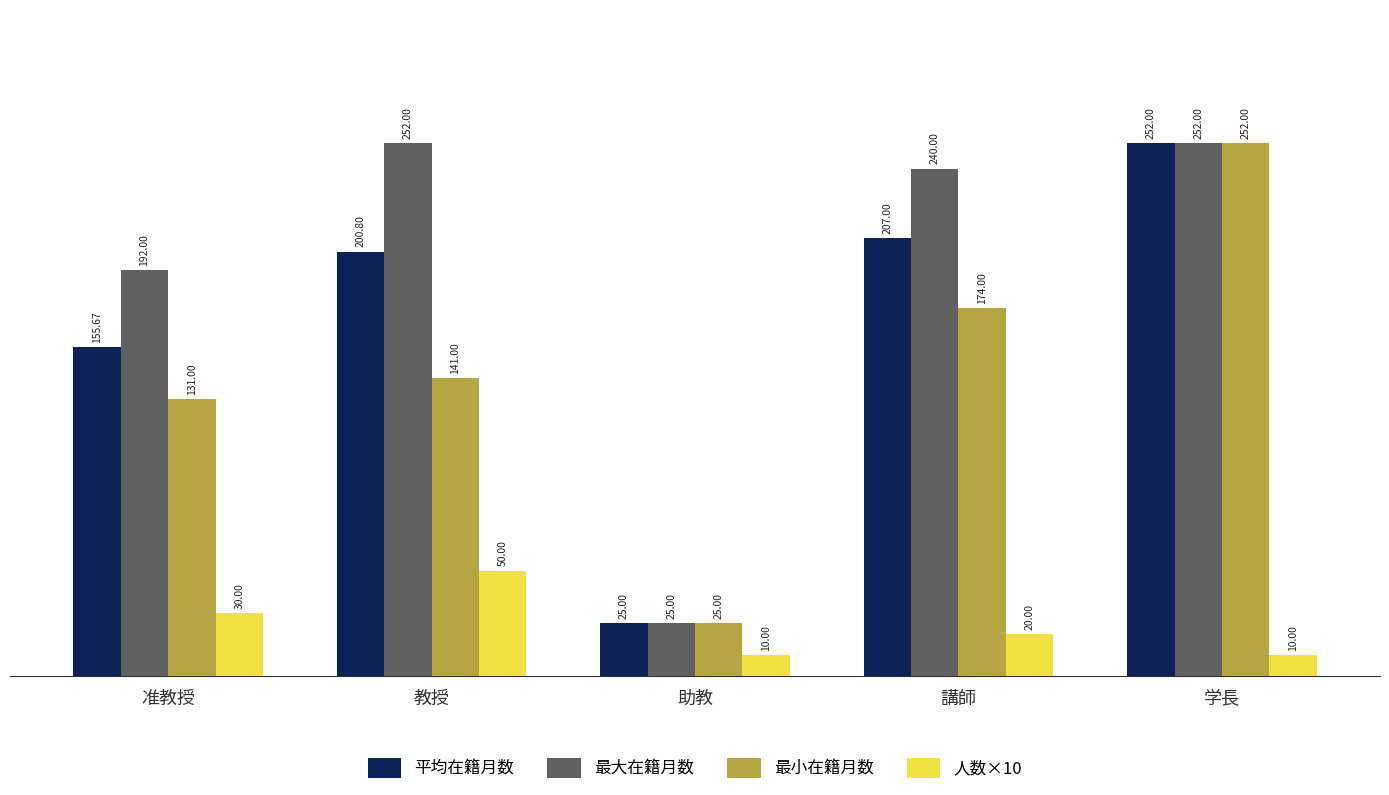

What is the sum of the 最小在籍月数 values at 講師 and 助教?

199.0